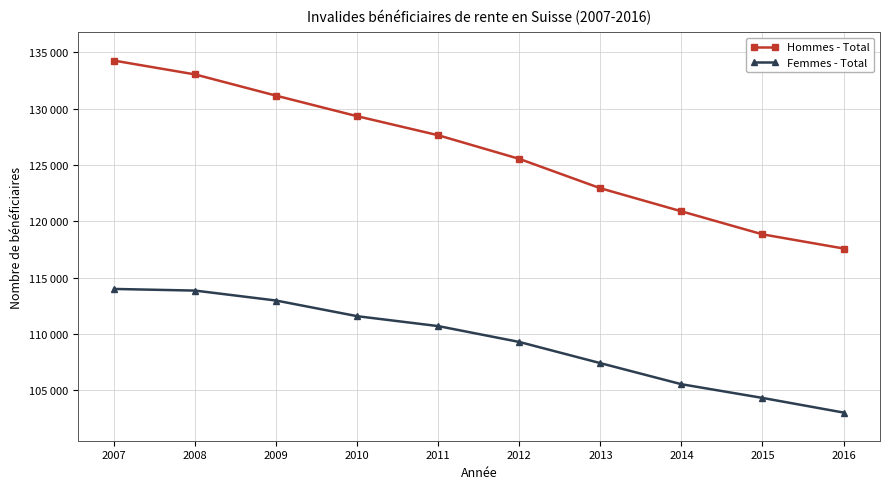

Rank the series by their maximum value, from highest to lowest.

Hommes - Total, Femmes - Total